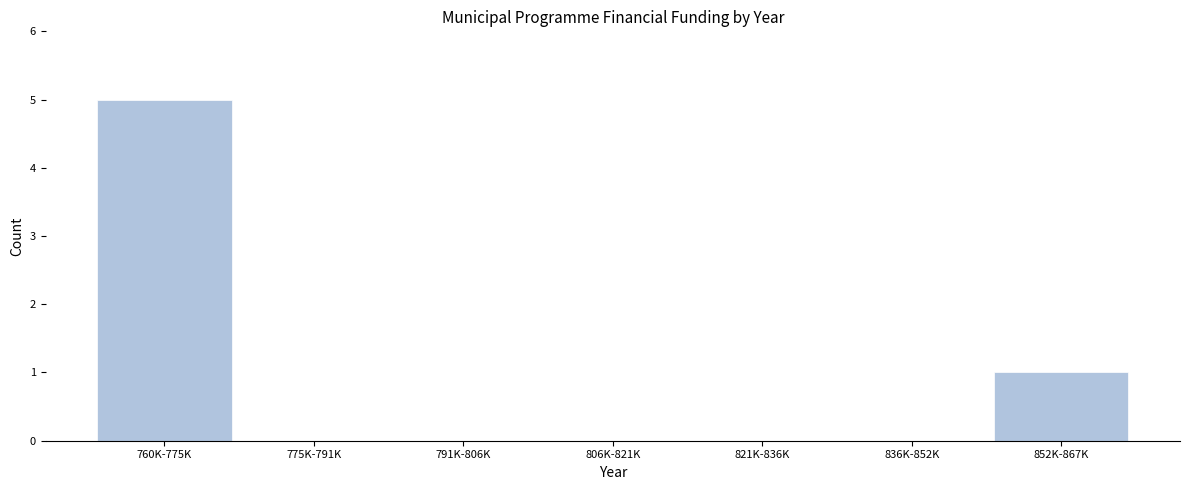

Reading right to left, extract all data points from this chart.

852K-867K=1	836K-852K=0	821K-836K=0	806K-821K=0	791K-806K=0	775K-791K=0	760K-775K=5